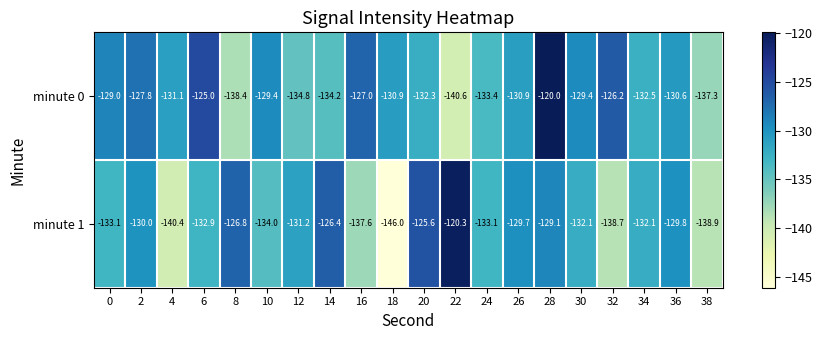

At which category does the chart reach its peak across all series?

28